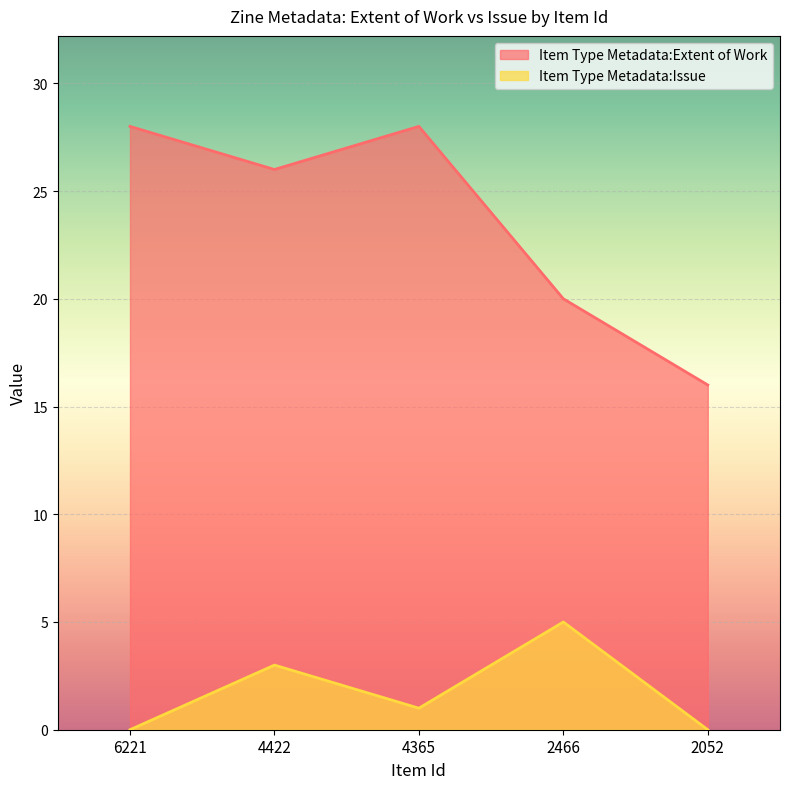

Rank the series at 2466 from highest to lowest value.

Item Type Metadata:Extent of Work, Item Type Metadata:Issue